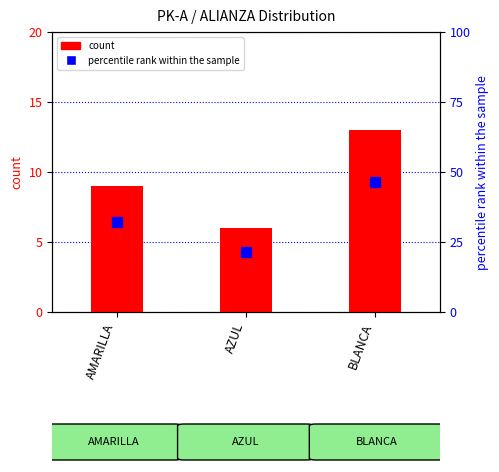

At BLANCA, list the series in order from smallest to largest.

count, percentile rank within the sample